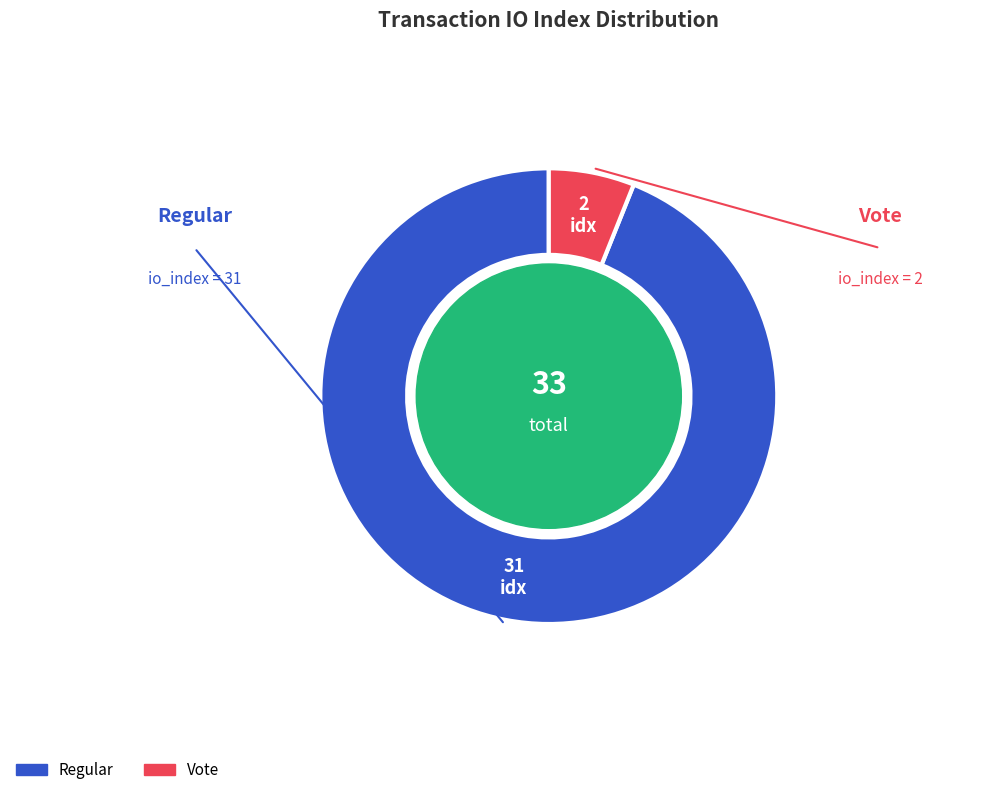

Is there a majority slice in this chart?

Yes